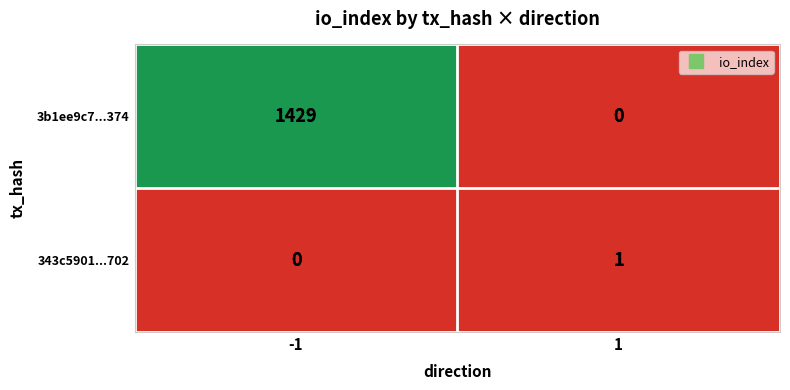

Rank the series at -1 from highest to lowest value.

3b1ee9c7...374, 343c5901...702